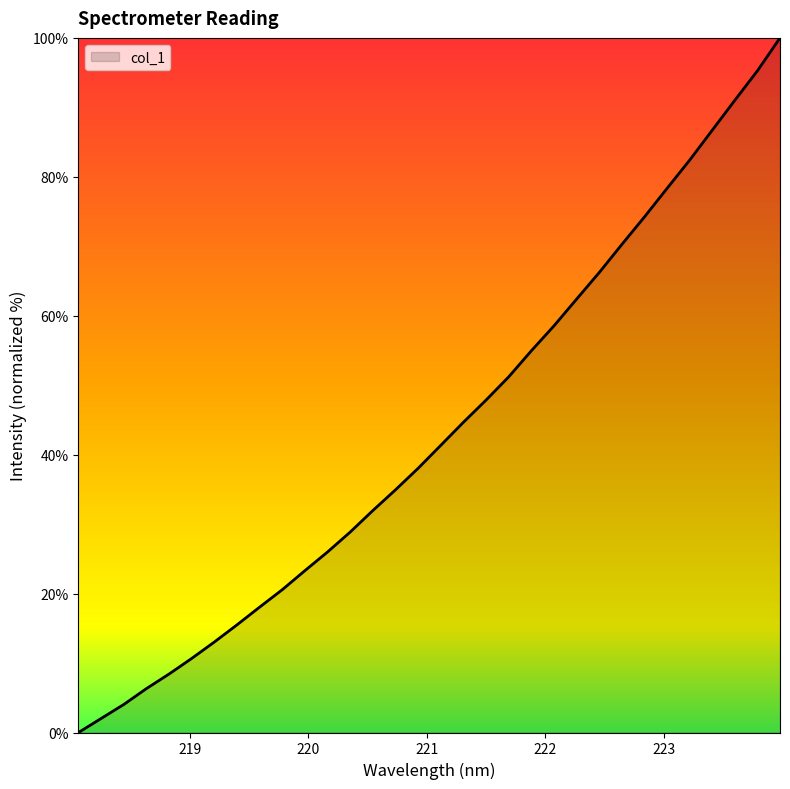

What is the greatest value displayed?

100.0